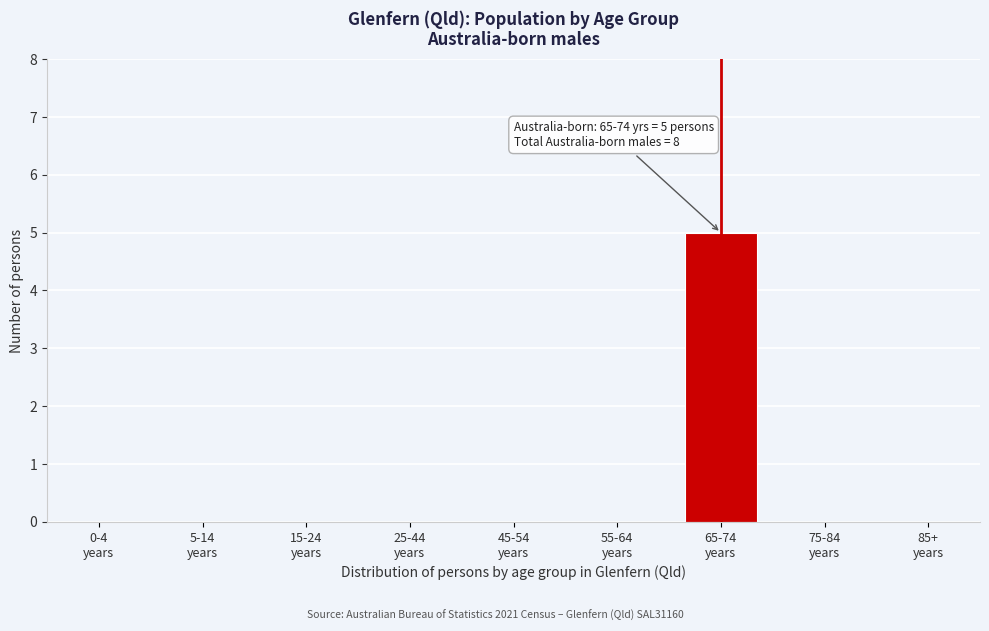

What is the sum of all values?

5